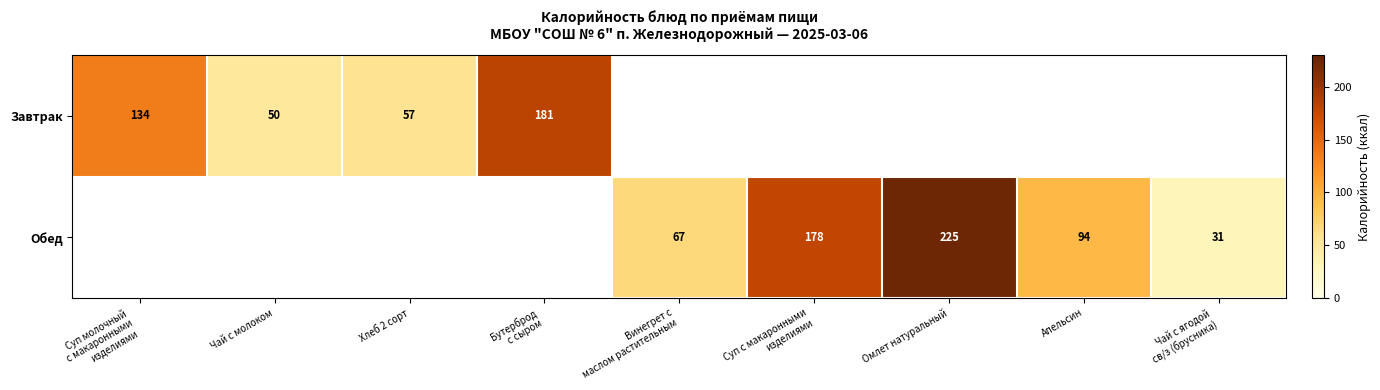

What is the minimum value shown in the chart?

31.0